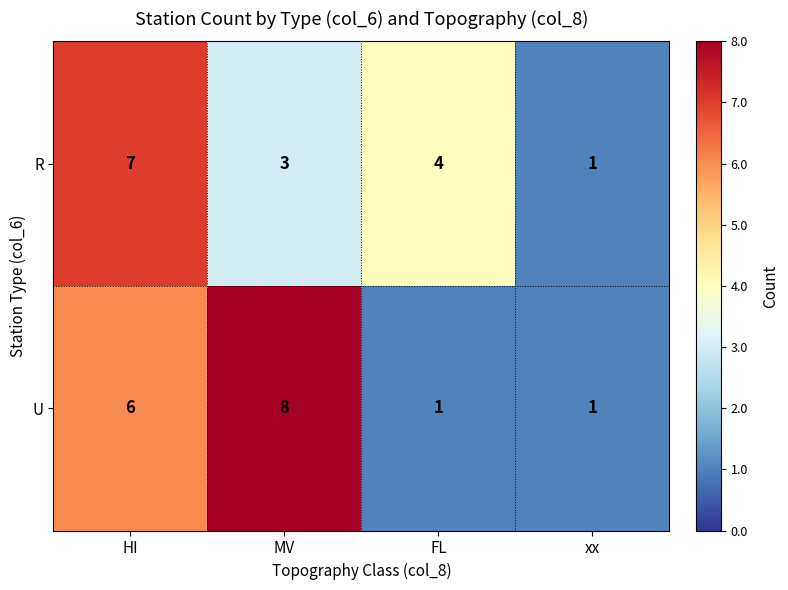

At which label is U closest to 4?

HI